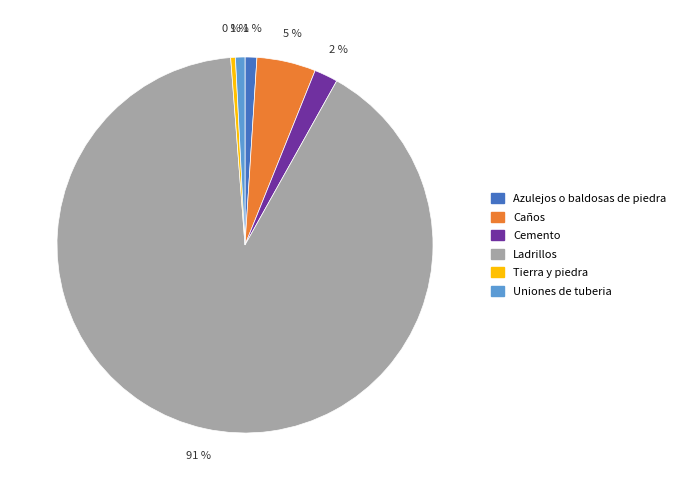

What percentage is the Ladrillos slice, to the nearest percent?

91%